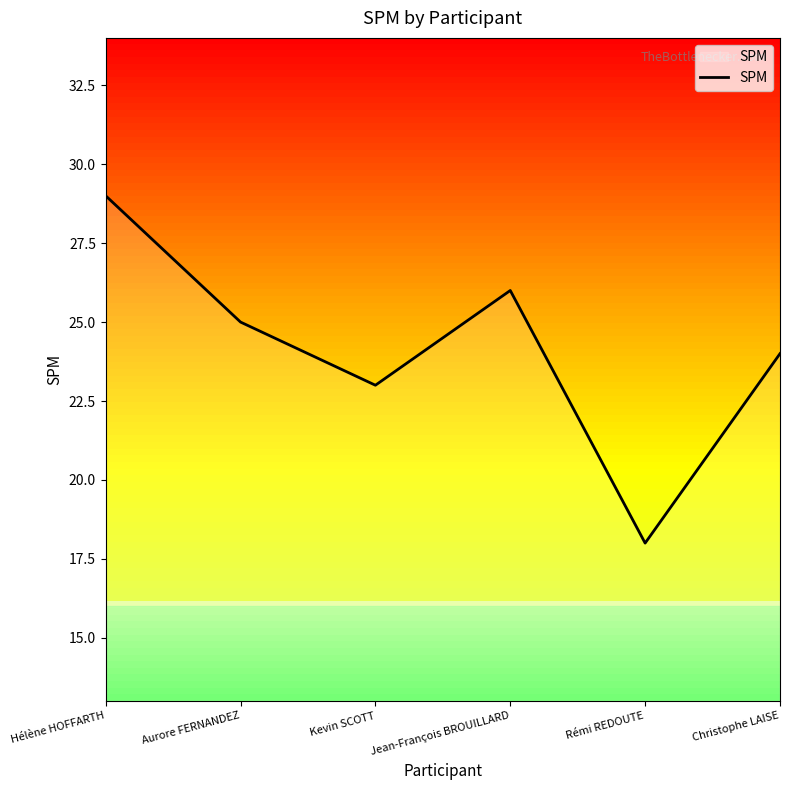

Rank the categories by value from highest to lowest.

Hélène HOFFARTH, Jean-François BROUILLARD, Aurore FERNANDEZ, Christophe LAISE, Kevin SCOTT, Rémi REDOUTE